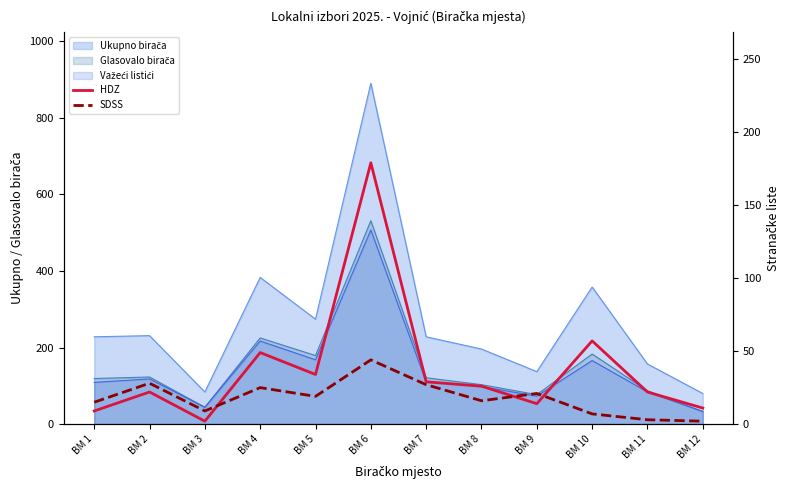

Reading left to right, extract all data points from this chart.

HDZ: 9	22	2	49	34	179	29	26	14	57	22	11
SDSS: 15	28	9	25	19	44	27	16	21	7	3	2